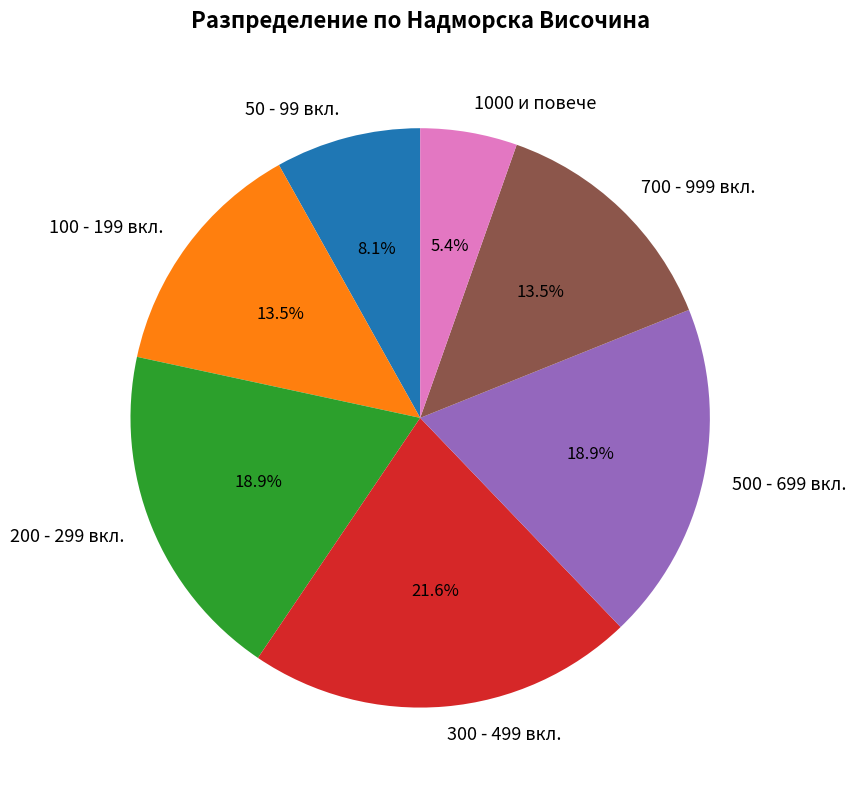

What is the smallest slice in the pie chart?

1000 и повече